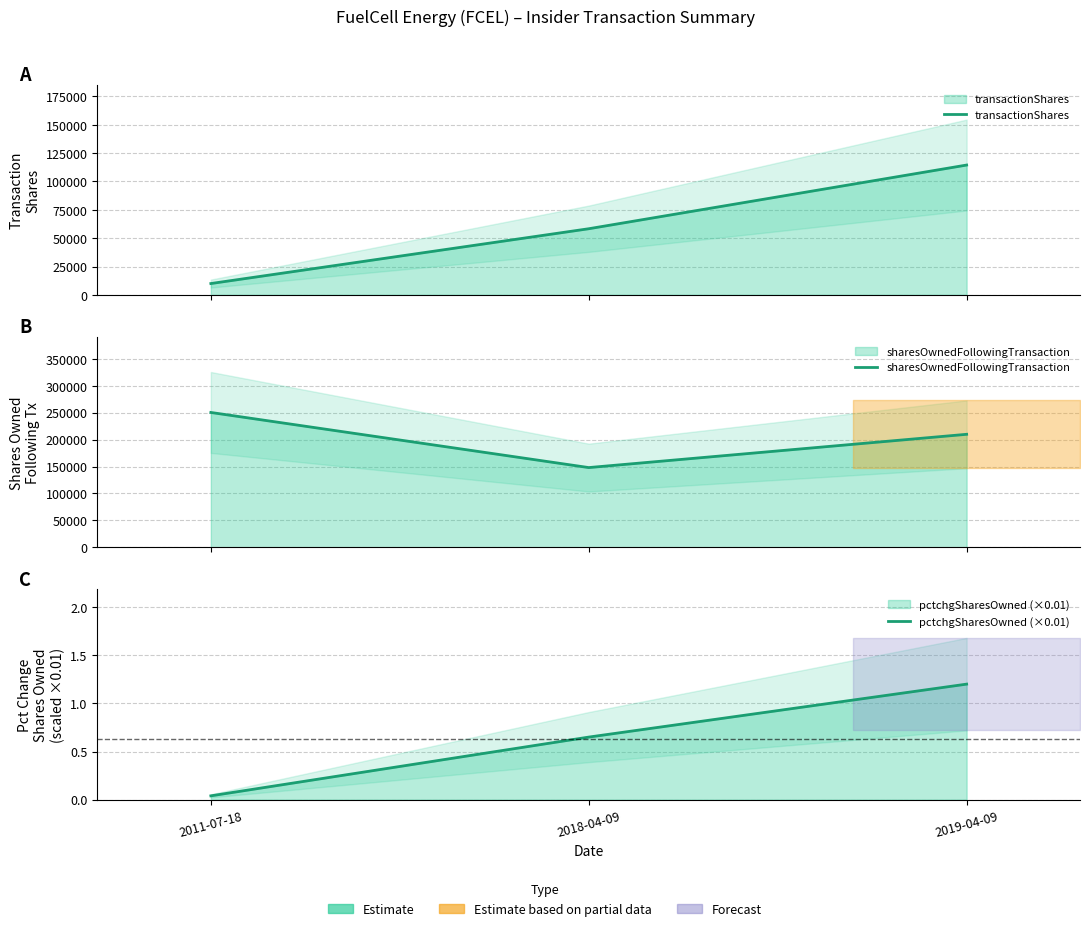

Which series has the largest range (max minus min)?

transactionShares